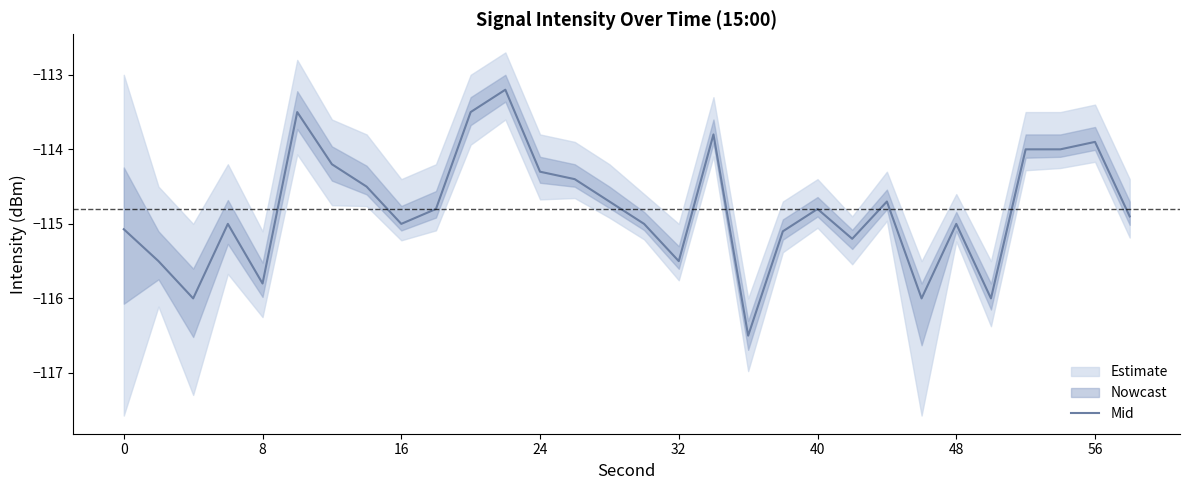

The value of Mid at 40 is -114.8. True or false?

True